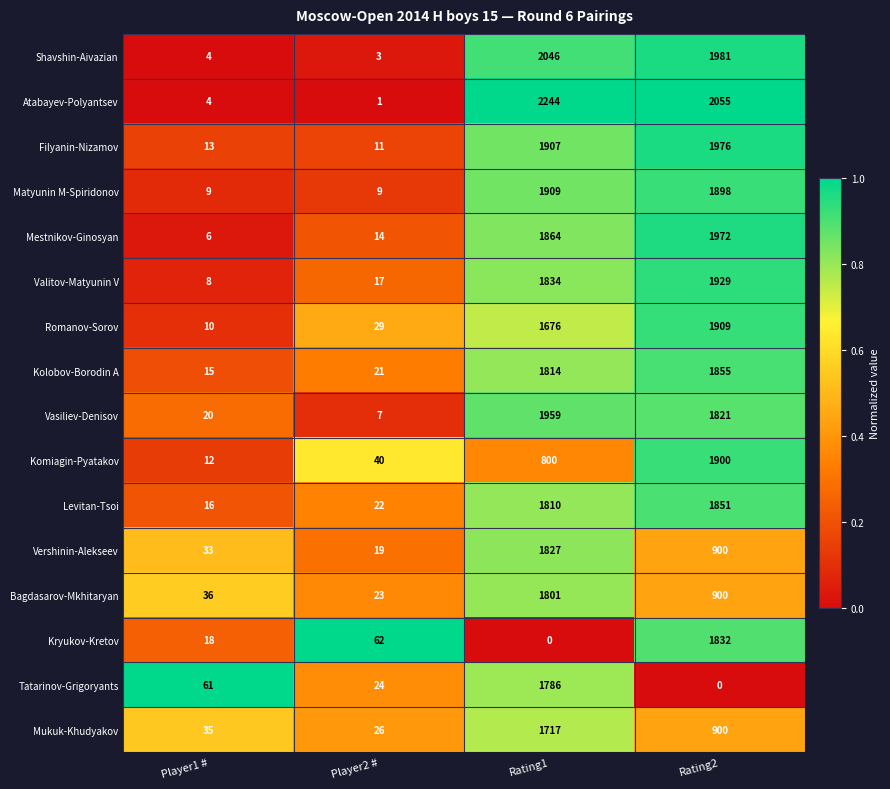

What is the maximum value shown in the chart?

2244